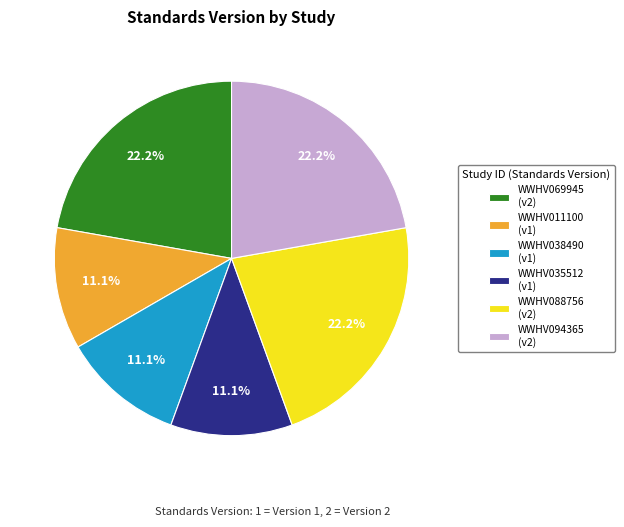

Does WWHV069945 account for over 50% of the chart?

No